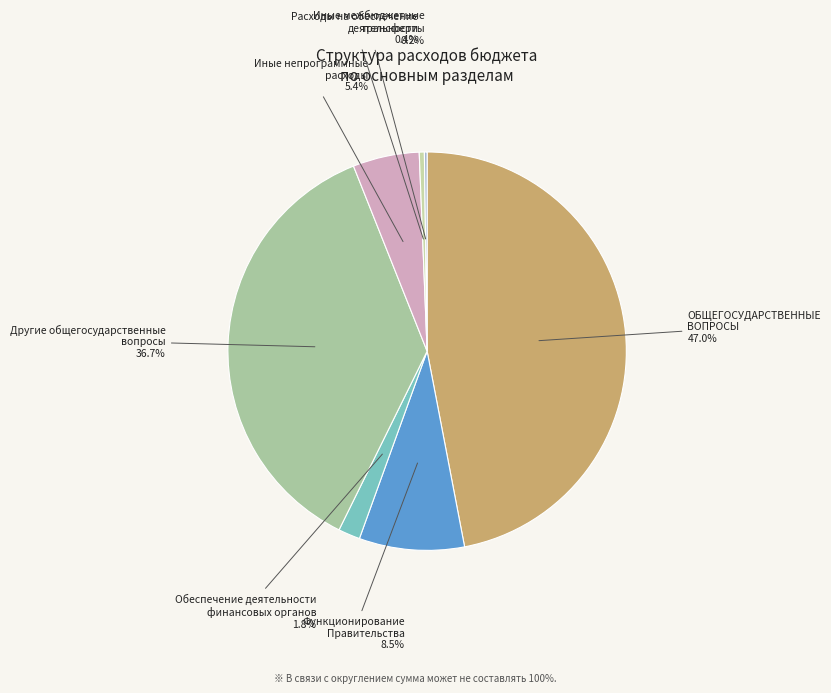

Is Обеспечение деятельности финансовых органов 1.8% the majority of the pie?

No